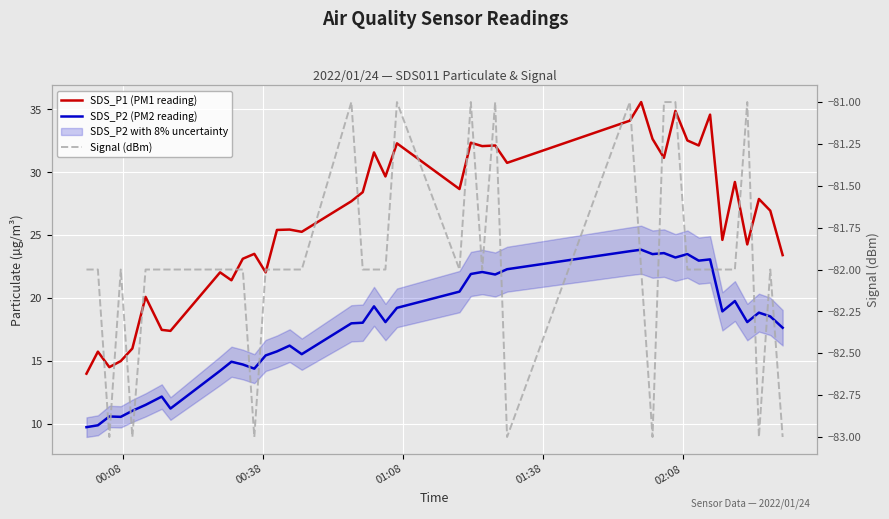

What is the value of the SDS_P1 (PM1 reading) point at the 10th from the left?

21.4